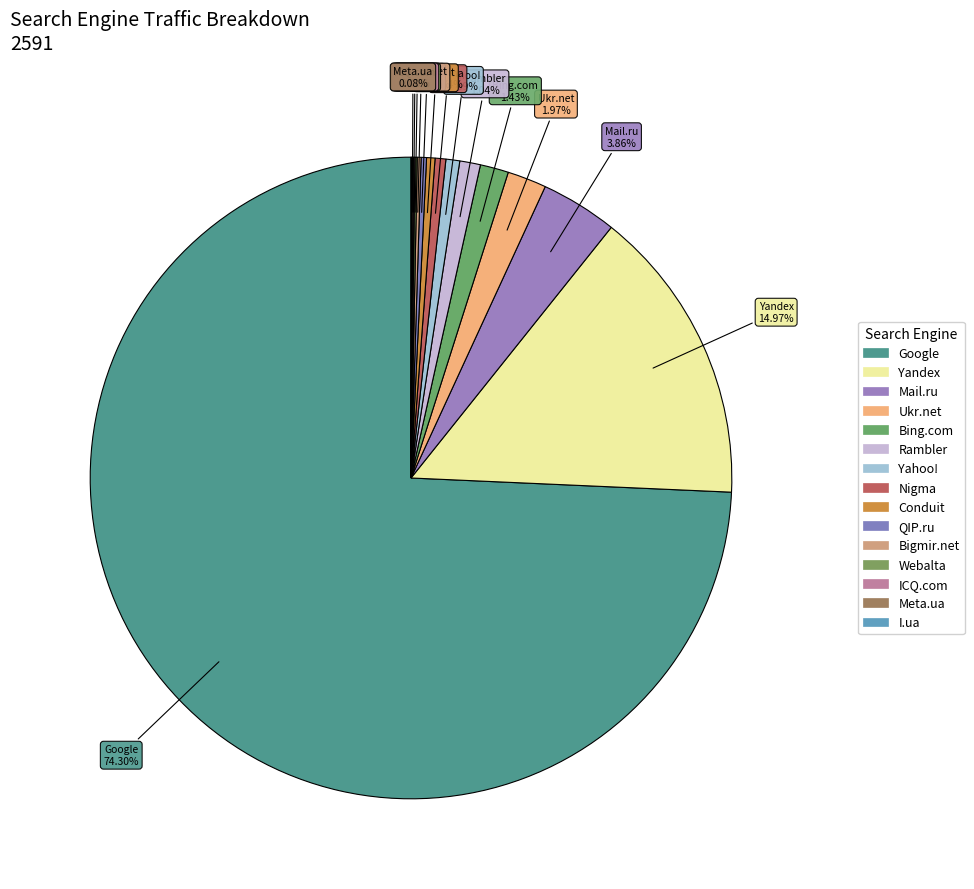

How many slices are in this pie chart?

15